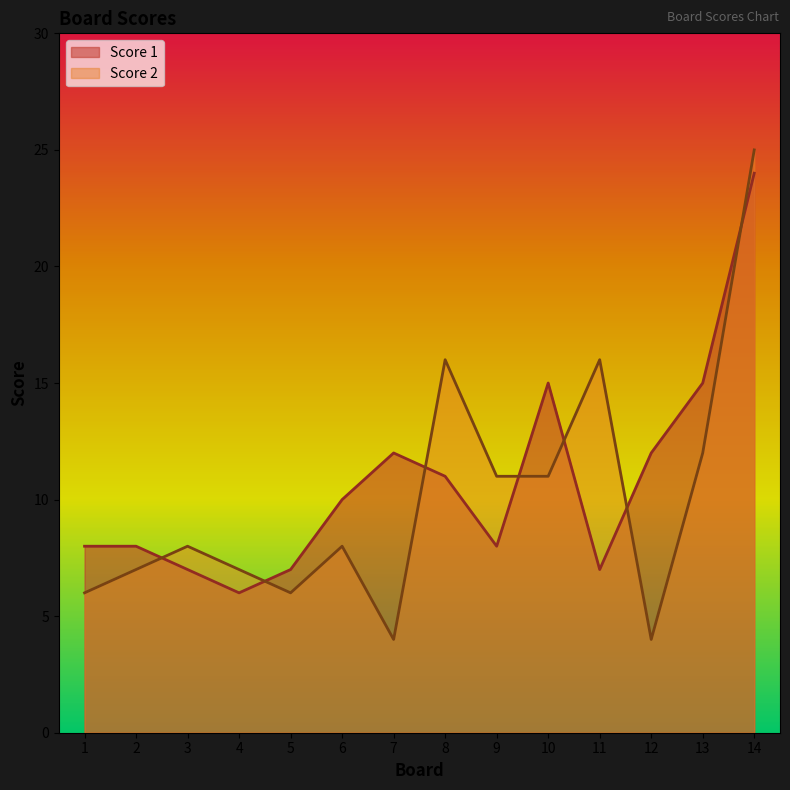

Reading right to left, what are all the values shown in this chart?

Score 1: 24	15	12	7	15	8	11	12	10	7	6	7	8	8
Score 2: 25	12	4	16	11	11	16	4	8	6	7	8	7	6